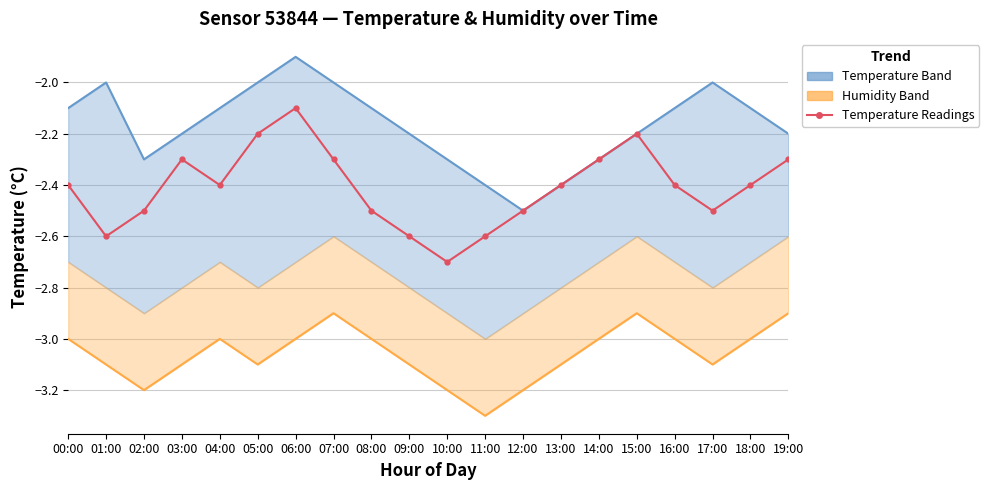

Is the value of Temperature Readings at 14:00 greater than the value of Temperature Upper at 05:00?

No